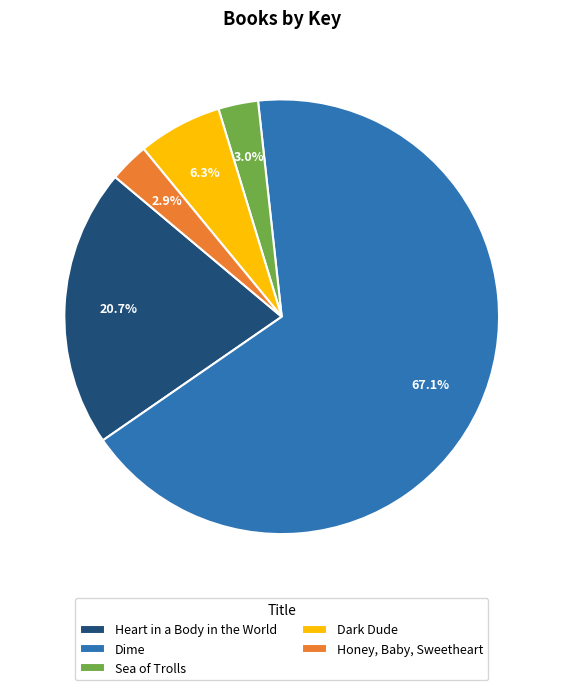

Between Dark Dude and Sea of Trolls, which is larger?

Dark Dude